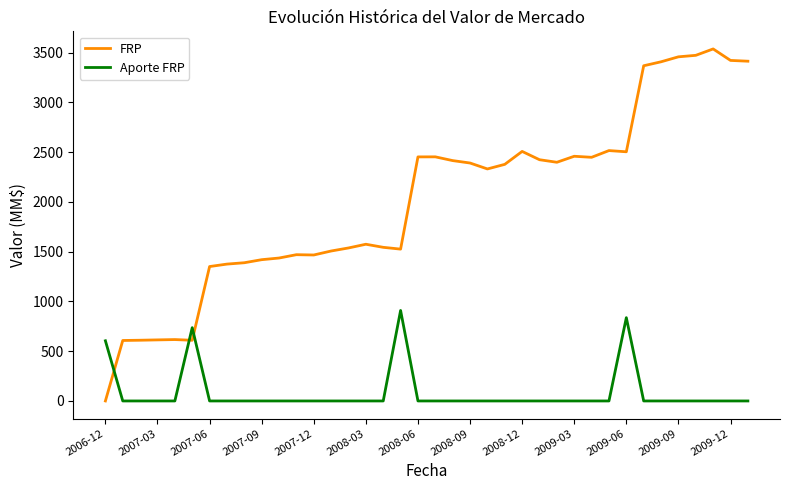

What is the greatest value displayed?

3536.2